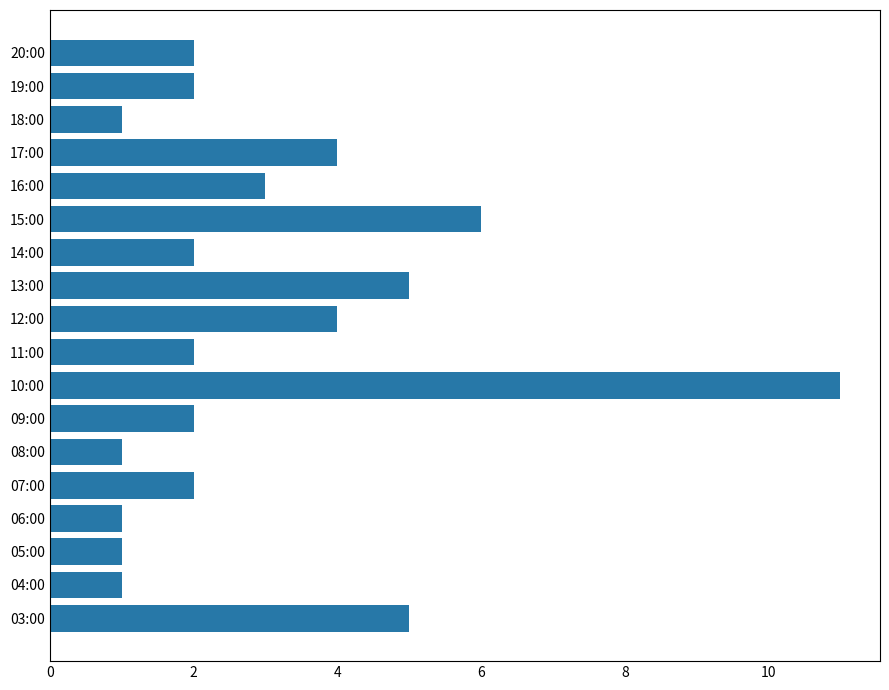

Reading top to bottom, what are all the values shown in this chart?

2	2	1	4	3	6	2	5	4	2	11	2	1	2	1	1	1	5